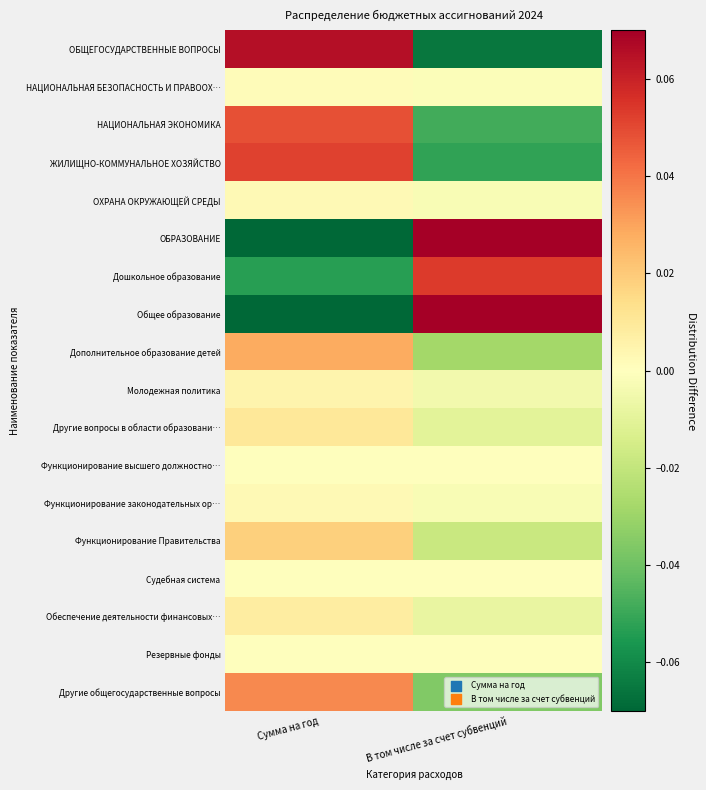

What is the spread (max minus min) of values at В том числе за счет субвенций?

0.2